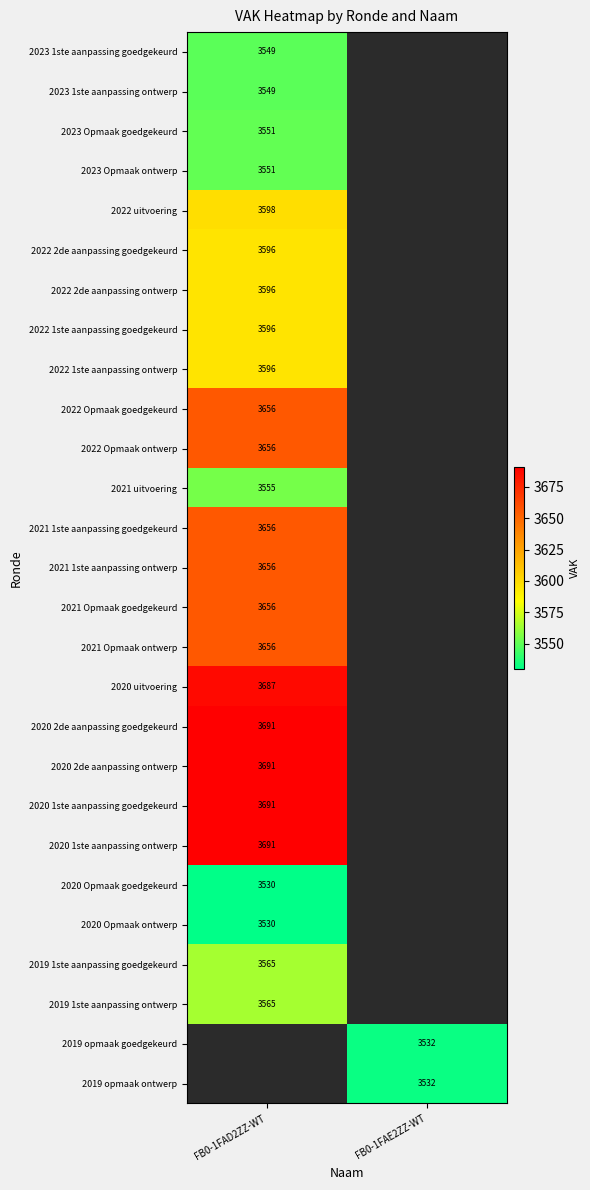

The 2021 Opmaak ontwerp series shows 3656 at FB0-1FAD2ZZ-WT. True or false?

True